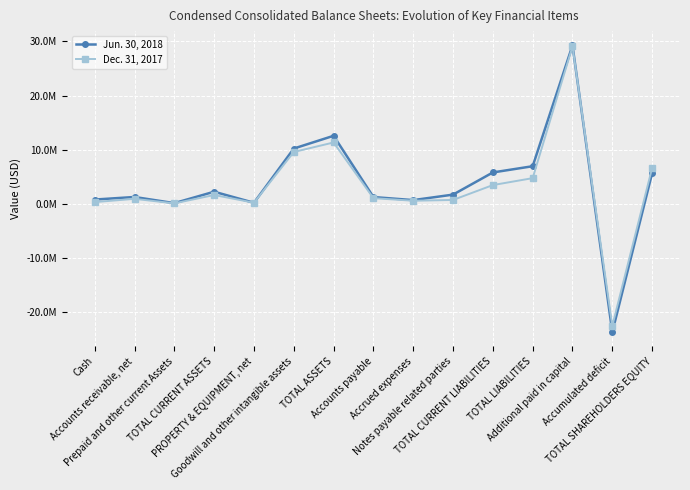

Between Accrued expenses and TOTAL CURRENT LIABILITIES, which is larger?

TOTAL CURRENT LIABILITIES